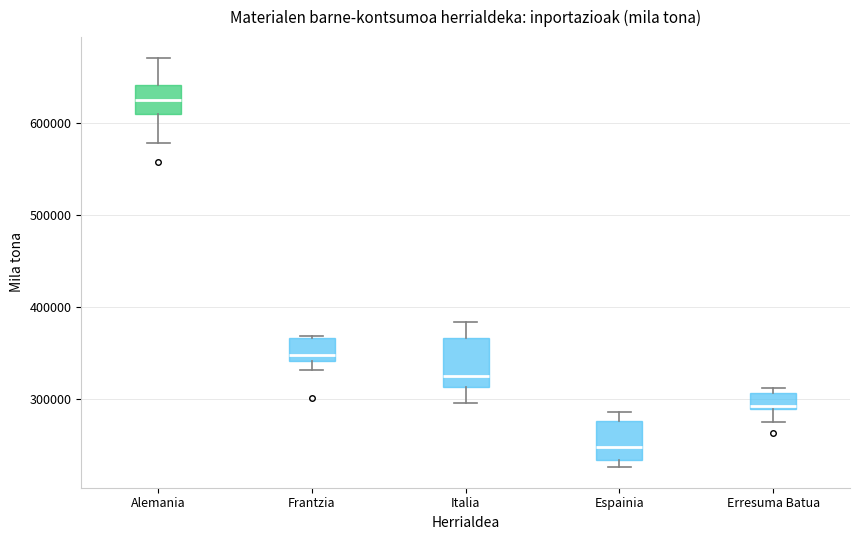

Which box has the lowest median line?

Espainia